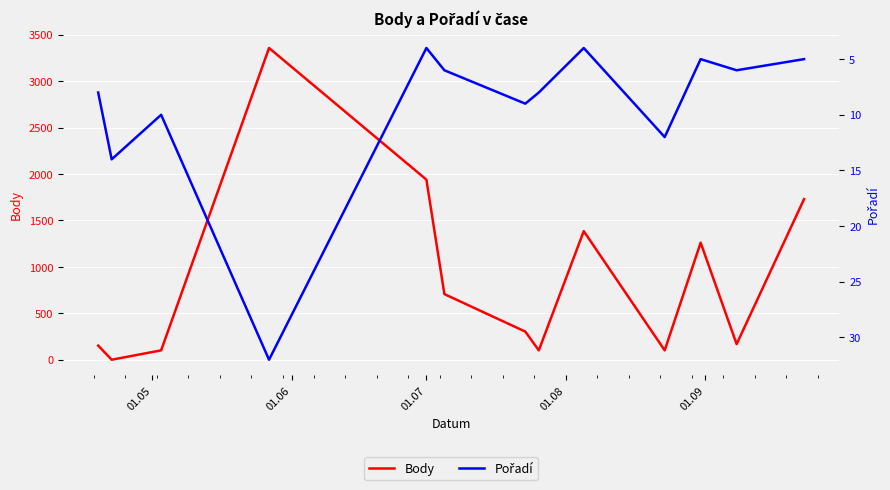

Rank the series by their maximum value, from lowest to highest.

Pořadí, Body